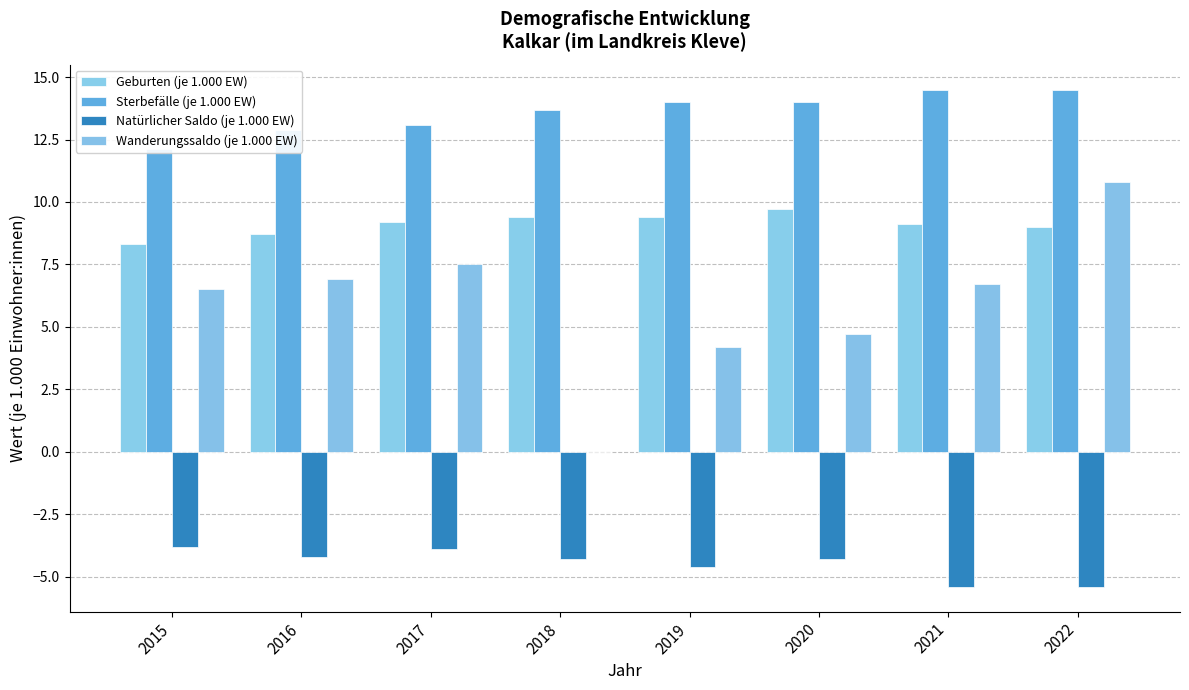

What is the greatest value displayed?

14.5